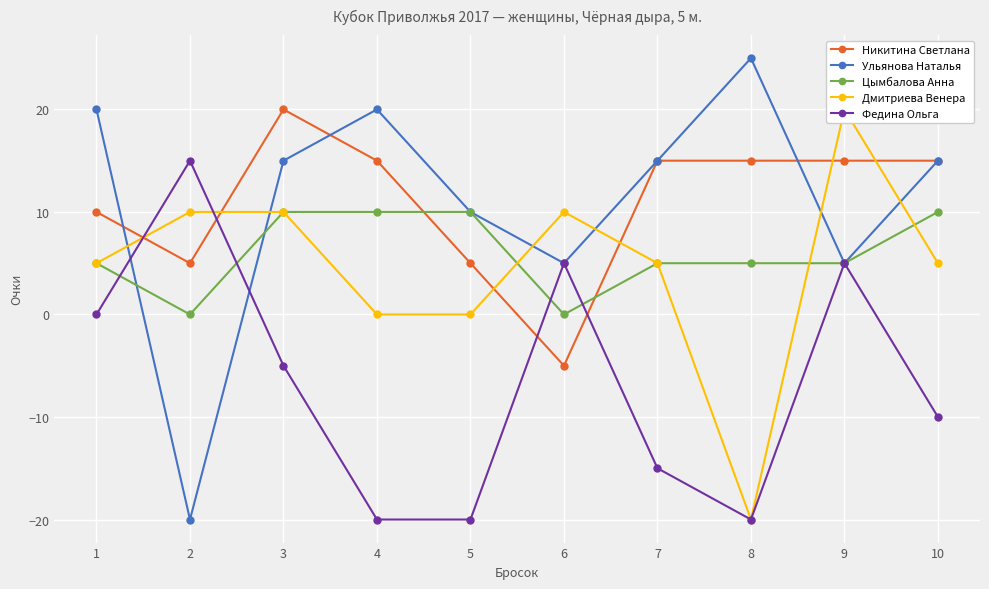

Rank the series by their maximum value, from lowest to highest.

Цымбалова Анна, Федина Ольга, Никитина Светлана, Дмитриева Венера, Ульянова Наталья